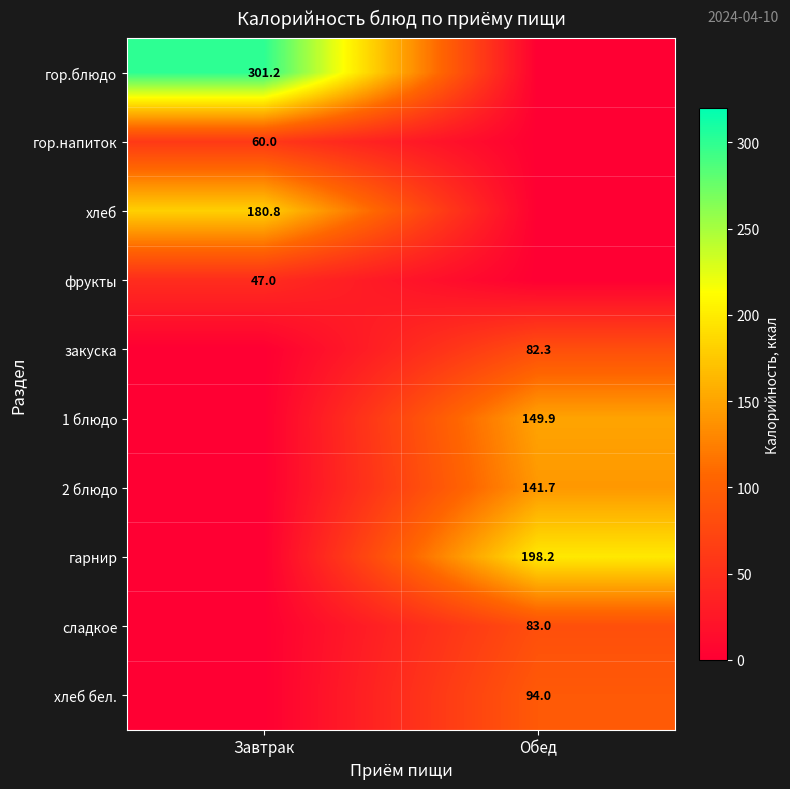

Is it true that гор.блюдо equals 138.8 at Завтрак?

False